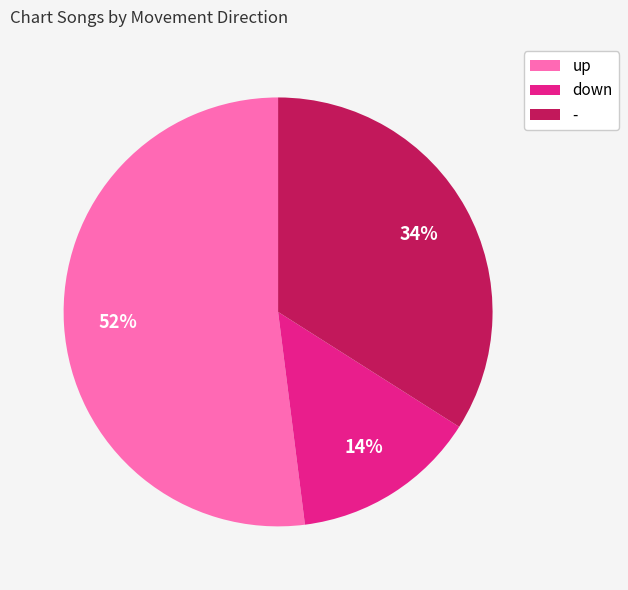

Approximately how many times larger is the value at down compared to -?

0.4